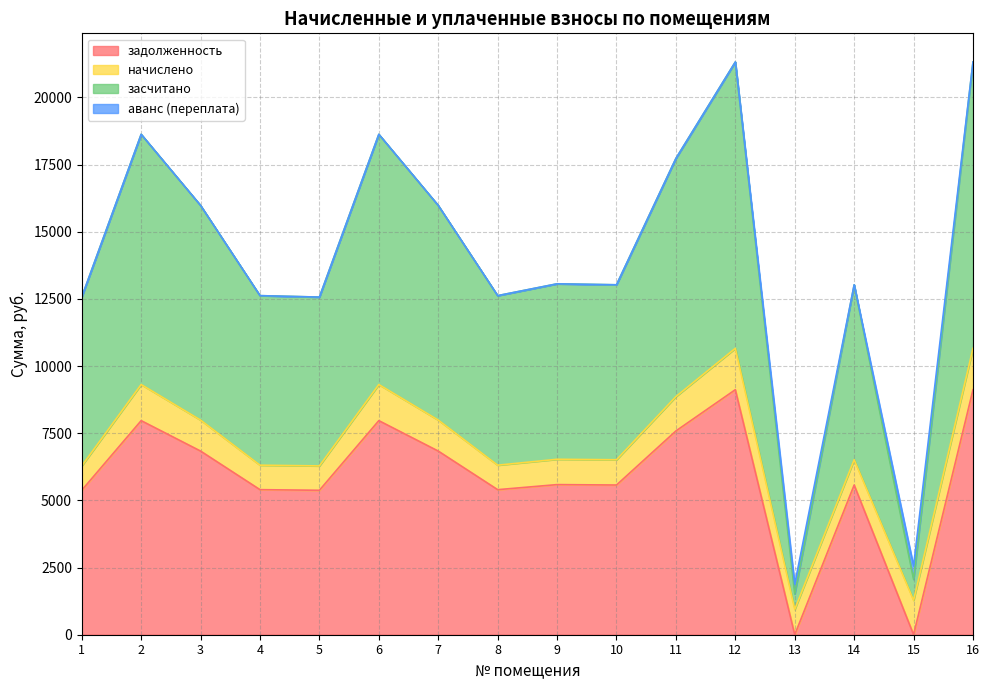

How many categories are shown in the chart?

16